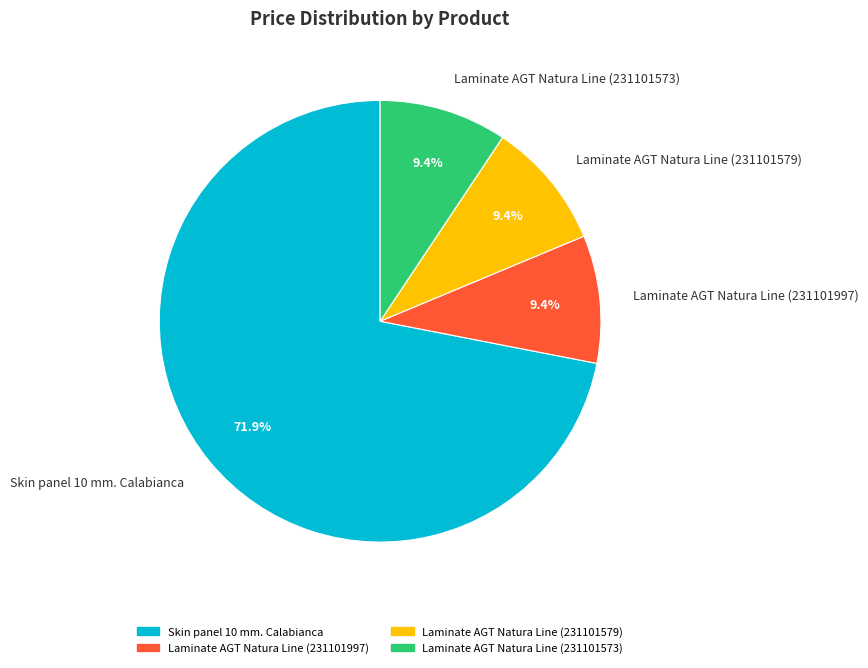

Is there a majority slice in this chart?

Yes